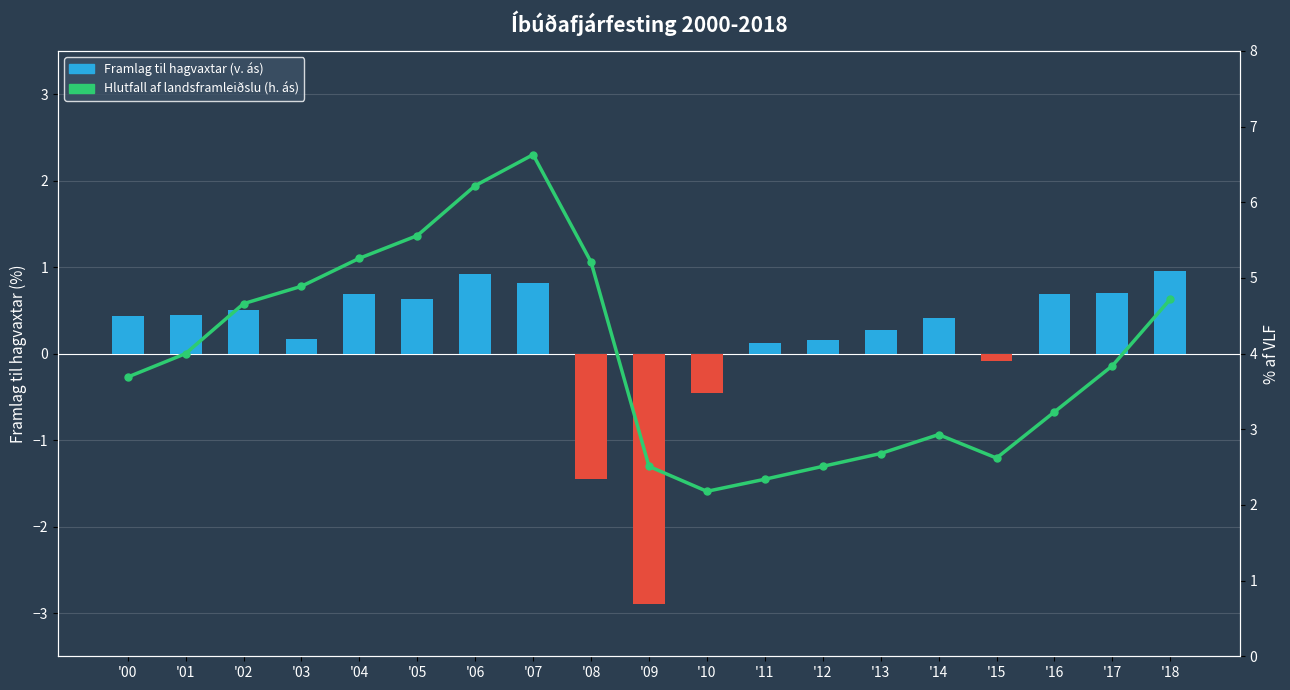

Which series has the largest total across all categories?

Hlutfall af landsframleiðslu (h. ás)